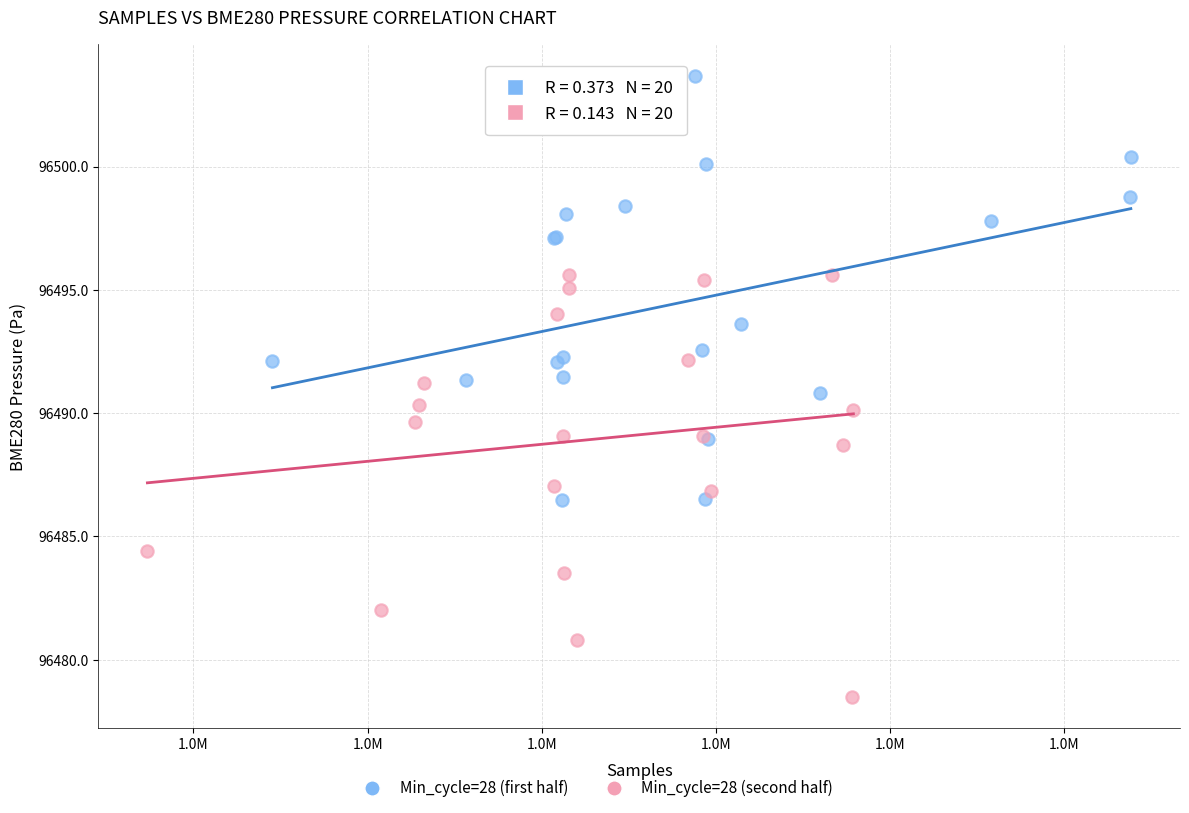

Which series reaches the maximum Y coordinate?

Min_cycle=28 (first half)